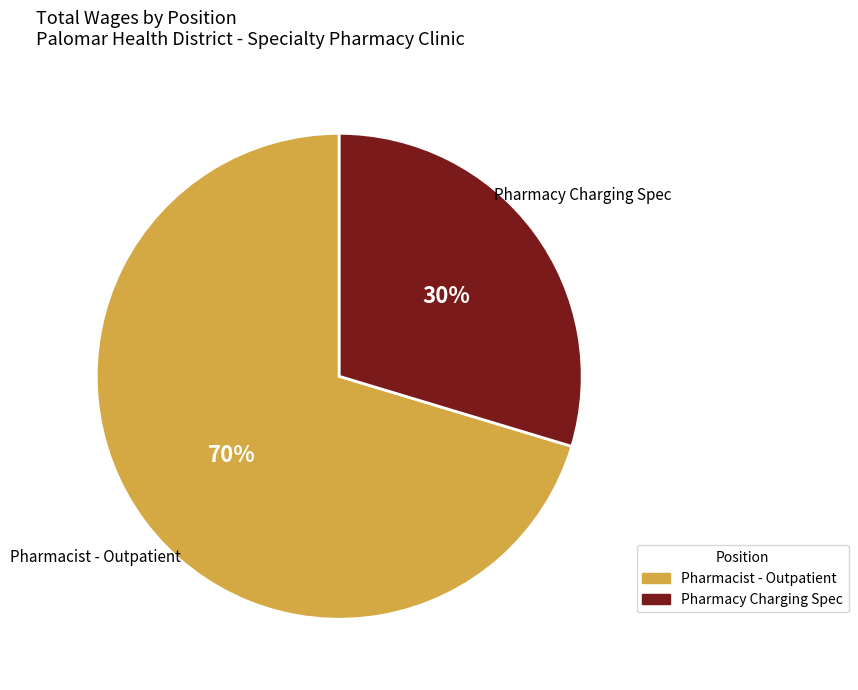

Rank the categories by value from lowest to highest.

Pharmacy Charging Spec, Pharmacist - Outpatient